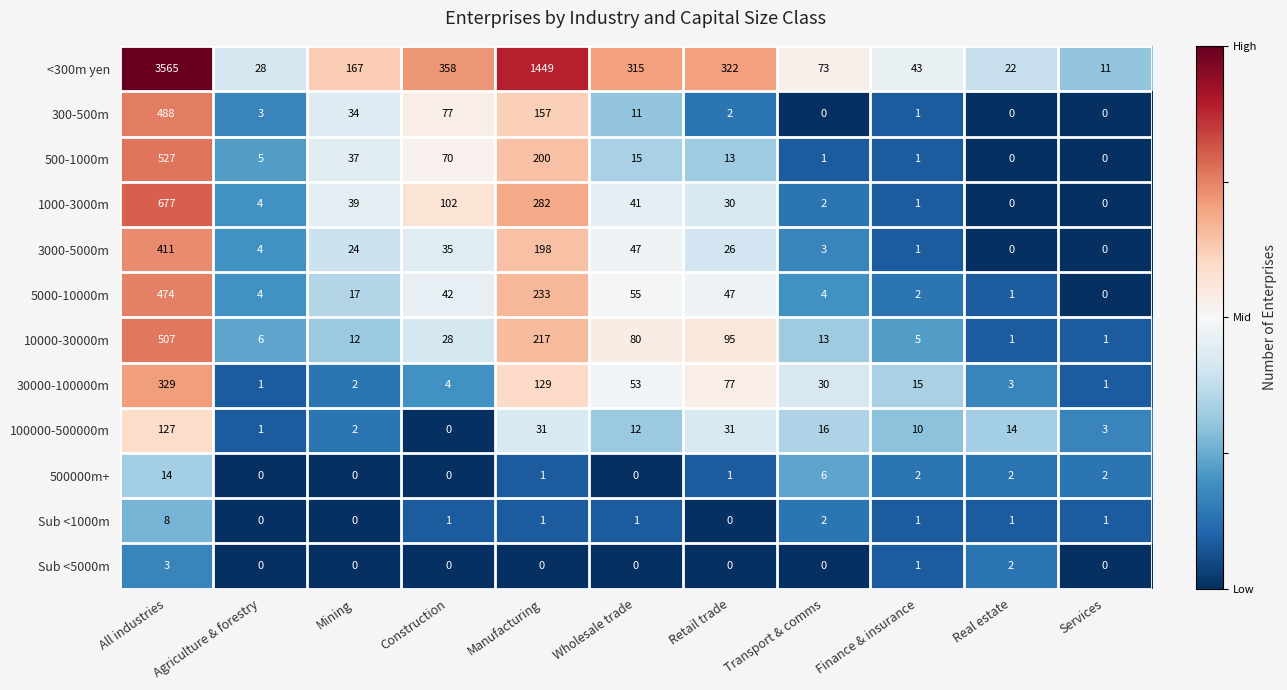

The 500000m+ series shows -10 at Agriculture & forestry. True or false?

False